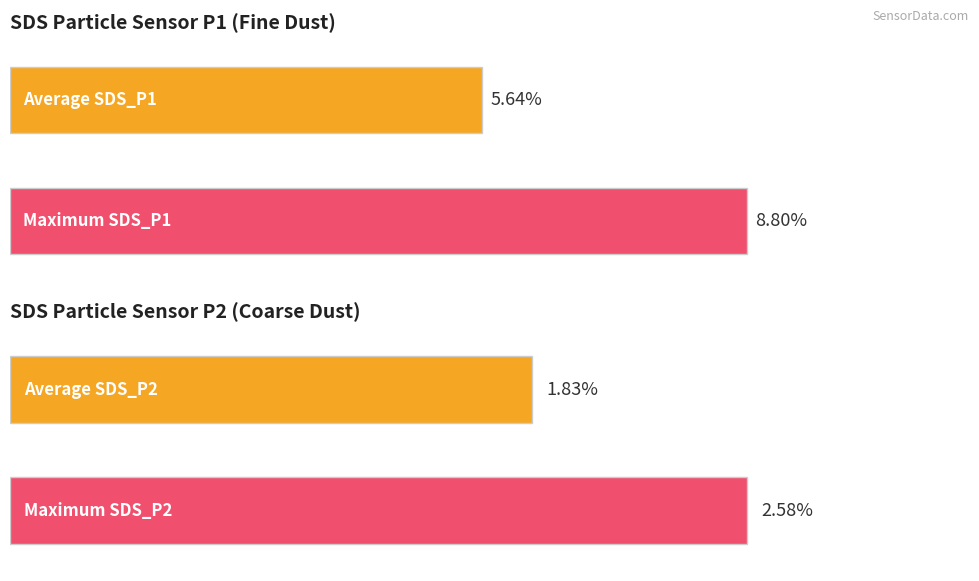

Count the number of data series in this chart.

2